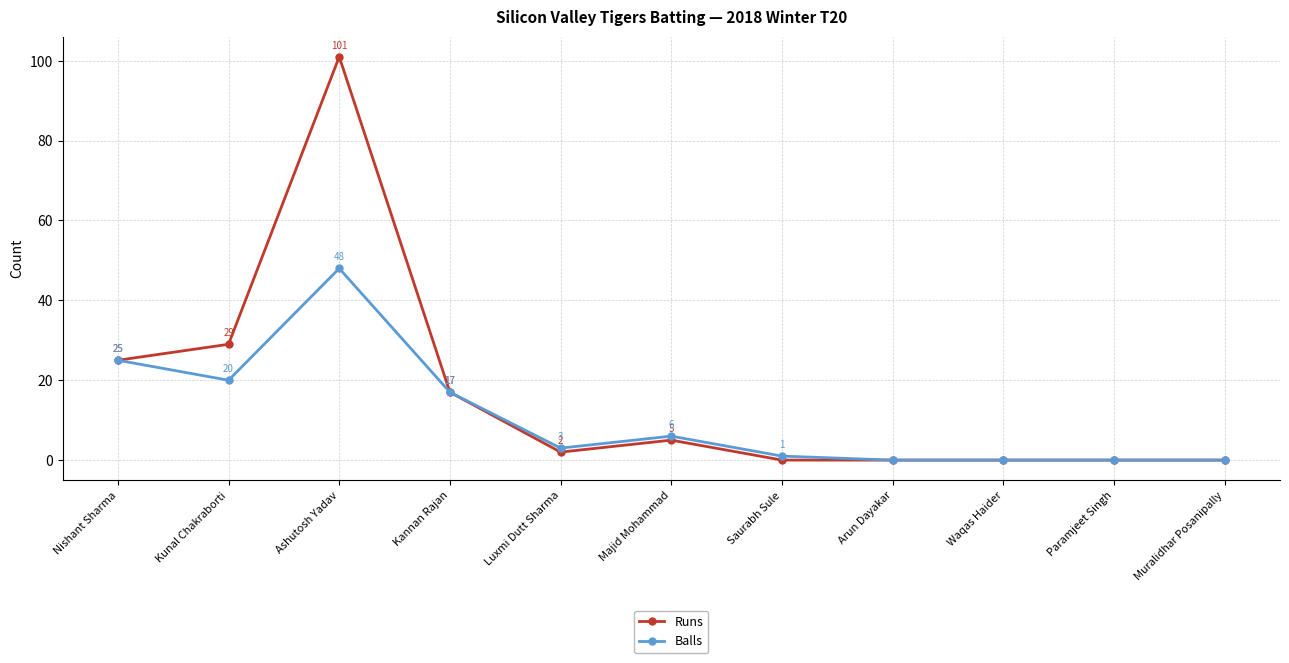

What is the total value across all series at Saurabh Sule?

1